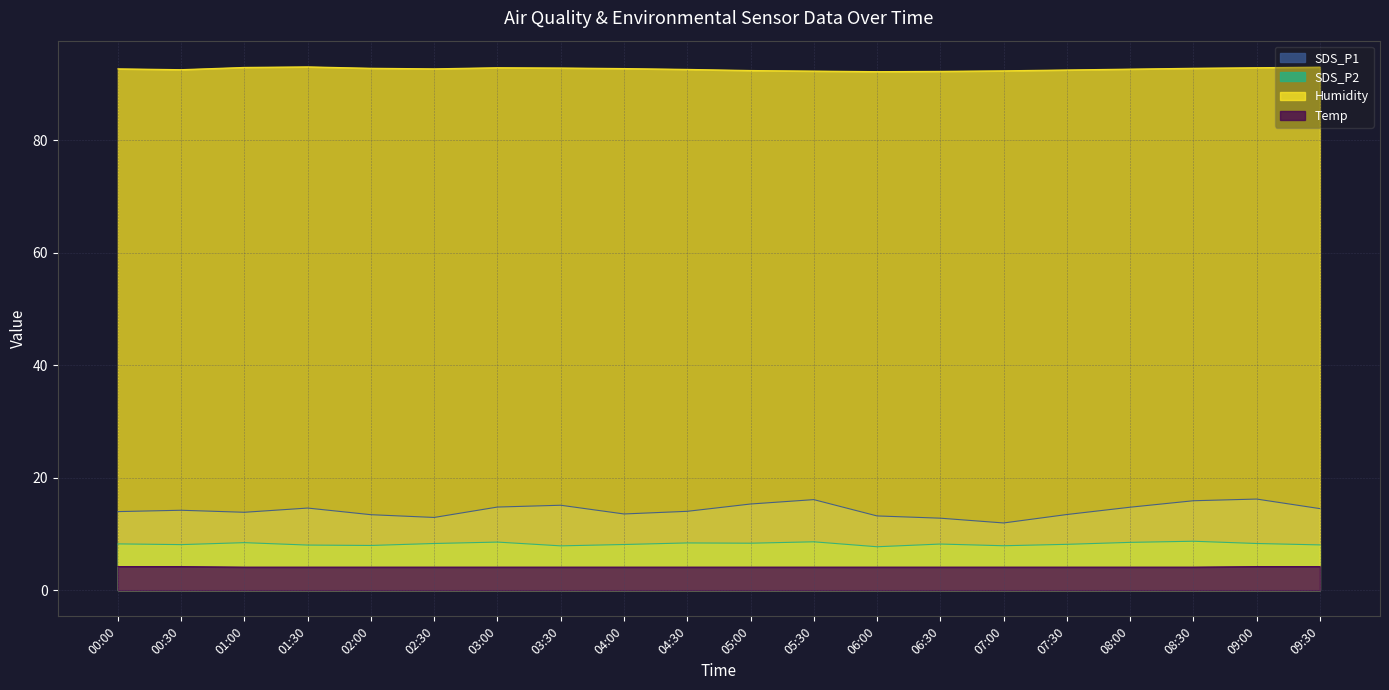

Reading right to left, extract all data points from this chart.

SDS_P1: 09:30=14.5	09:00=16.2	08:30=15.9	08:00=14.8	07:30=13.4	07:00=11.9	06:30=12.8	06:00=13.2	05:30=16.1	05:00=15.3	04:30=14.0	04:00=13.6	03:30=15.1	03:00=14.8	02:30=12.9	02:00=13.4	01:30=14.6	01:00=13.8	00:30=14.2	00:00=14.0
SDS_P2: 09:30=8.1	09:00=8.3	08:30=8.7	08:00=8.5	07:30=8.2	07:00=7.9	06:30=8.2	06:00=7.7	05:30=8.6	05:00=8.3	04:30=8.4	04:00=8.1	03:30=7.9	03:00=8.6	02:30=8.3	02:00=8.0	01:30=8.0	01:00=8.4	00:30=8.1	00:00=8.2
Humidity: 09:30=93.0	09:00=92.9	08:30=92.8	08:00=92.7	07:30=92.5	07:00=92.3	06:30=92.2	06:00=92.2	05:30=92.3	05:00=92.4	04:30=92.6	04:00=92.8	03:30=92.8	03:00=92.9	02:30=92.7	02:00=92.8	01:30=93.0	01:00=93.0	00:30=92.5	00:00=92.7
Temp: 09:30=4.2	09:00=4.2	08:30=4.1	08:00=4.1	07:30=4.1	07:00=4.1	06:30=4.1	06:00=4.1	05:30=4.1	05:00=4.1	04:30=4.1	04:00=4.1	03:30=4.1	03:00=4.1	02:30=4.1	02:00=4.1	01:30=4.1	01:00=4.1	00:30=4.2	00:00=4.2